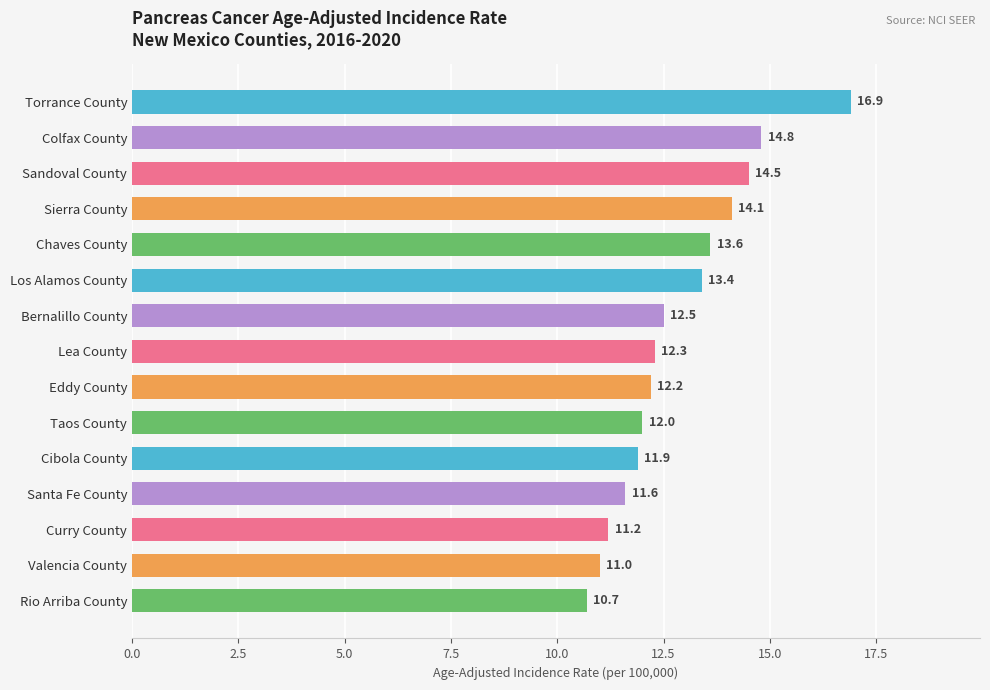

The value at Chaves County is 6.4. True or false?

False